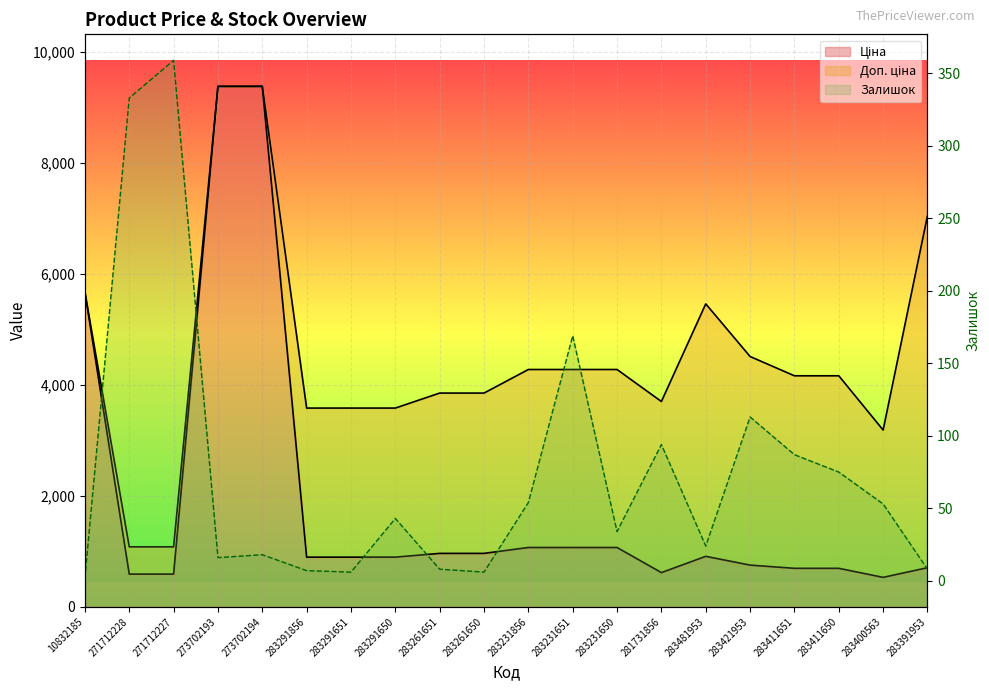

Which series has the widest spread of values?

Ціна